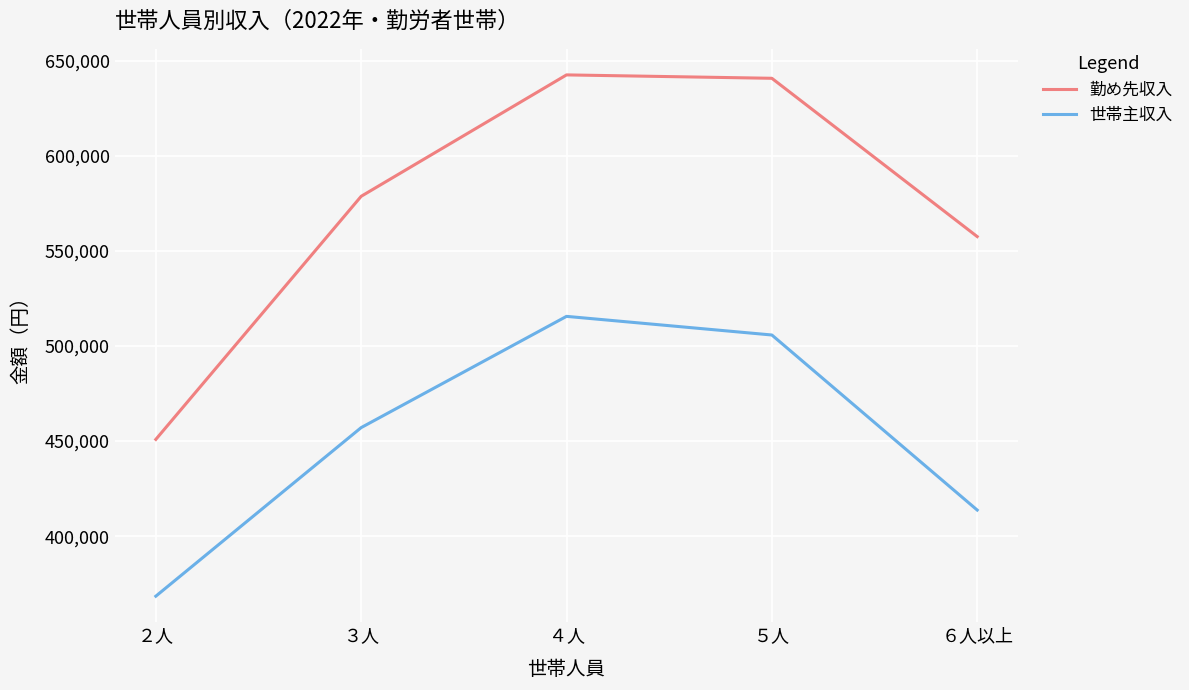

The 勤め先収入 series shows 798336 at ２人. True or false?

False